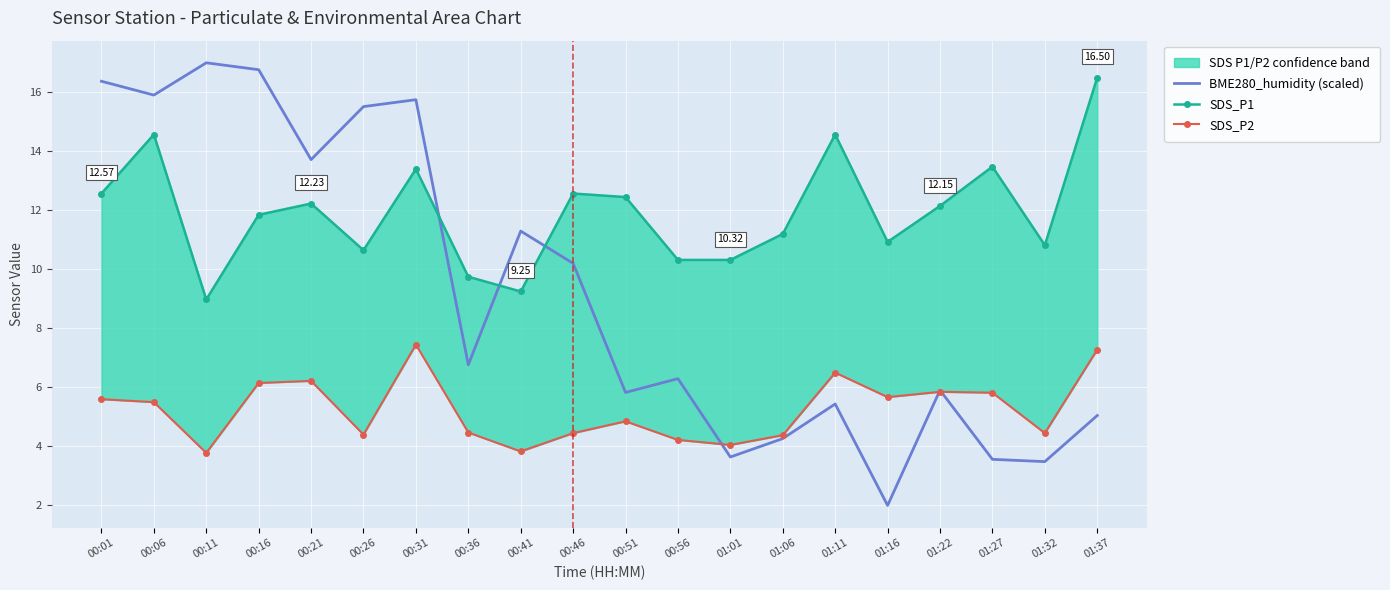

How many categories are shown in the chart?

20